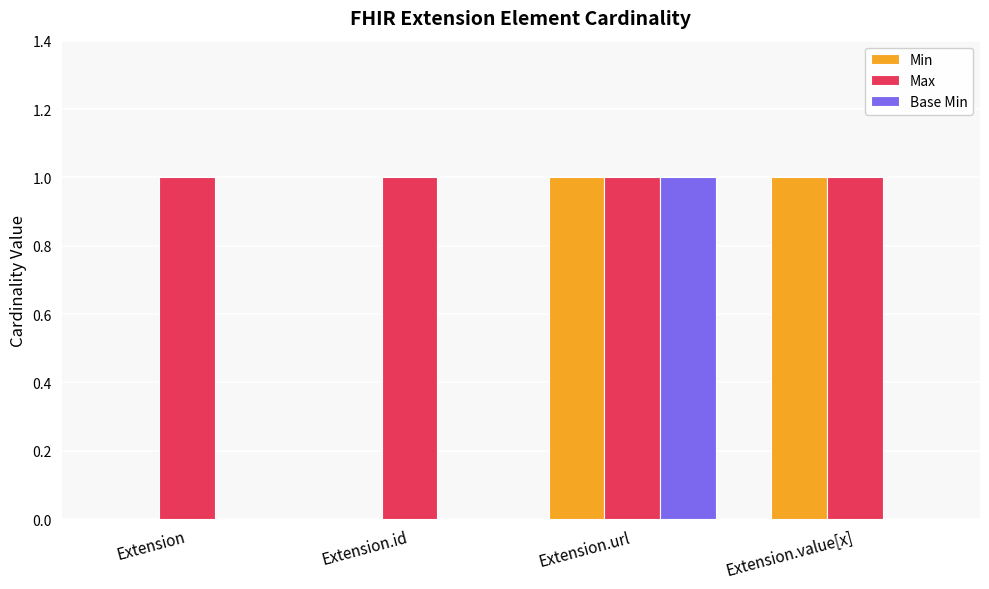

At which label does Base Min reach its peak?

Extension.url